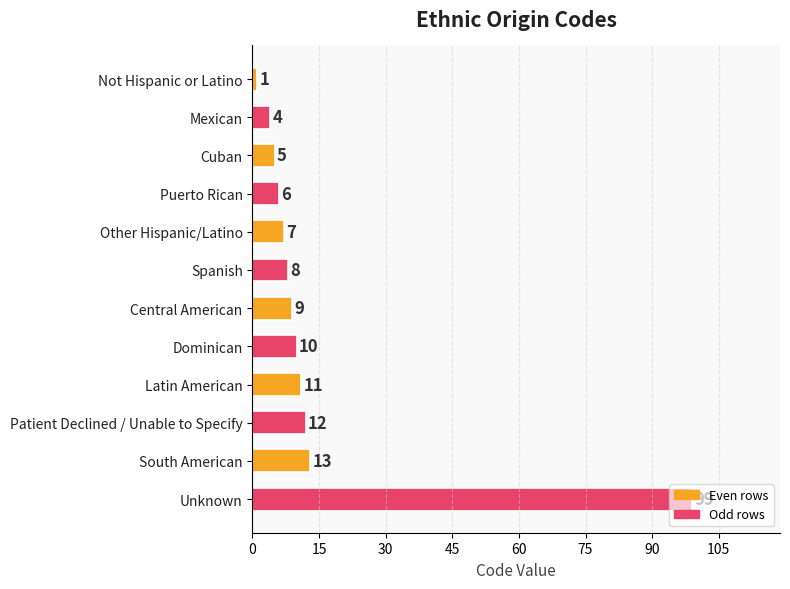

The chart shows a value of 13 at South American. True or false?

True